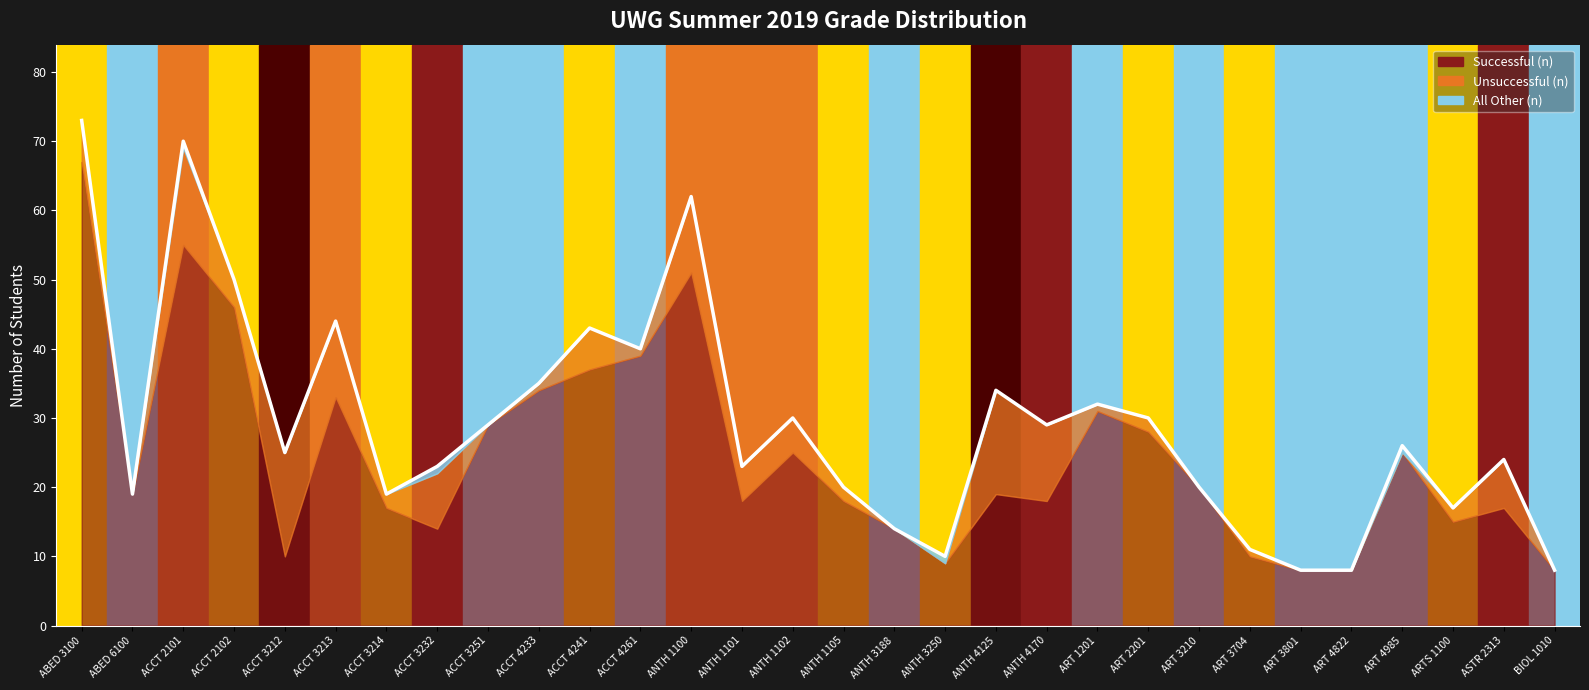

Reading left to right, list all the values displayed in this chart.

Successful (n): ABED 3100=67	ABED 6100=19	ACCT 2101=55	ACCT 2102=46	ACCT 3212=10	ACCT 3213=33	ACCT 3214=17	ACCT 3232=14	ACCT 3251=29	ACCT 4233=34	ACCT 4241=37	ACCT 4261=39	ANTH 1100=51	ANTH 1101=18	ANTH 1102=25	ANTH 1105=18	ANTH 3188=14	ANTH 3250=9	ANTH 4125=19	ANTH 4170=18	ART 1201=31	ART 2201=28	ART 3210=20	ART 3704=10	ART 3801=8	ART 4822=8	ART 4985=25	ARTS 1100=15	ASTR 2313=17	BIOL 1010=8
Unsuccessful (n): ABED 3100=6	ABED 6100=0	ACCT 2101=14	ACCT 2102=4	ACCT 3212=15	ACCT 3213=11	ACCT 3214=2	ACCT 3232=8	ACCT 3251=0	ACCT 4233=1	ACCT 4241=6	ACCT 4261=1	ANTH 1100=11	ANTH 1101=5	ANTH 1102=5	ANTH 1105=2	ANTH 3188=0	ANTH 3250=0	ANTH 4125=15	ANTH 4170=11	ART 1201=1	ART 2201=2	ART 3210=0	ART 3704=1	ART 3801=0	ART 4822=0	ART 4985=0	ARTS 1100=2	ASTR 2313=7	BIOL 1010=0
All Other (n): ABED 3100=0	ABED 6100=0	ACCT 2101=1	ACCT 2102=0	ACCT 3212=0	ACCT 3213=0	ACCT 3214=0	ACCT 3232=1	ACCT 3251=0	ACCT 4233=0	ACCT 4241=0	ACCT 4261=0	ANTH 1100=0	ANTH 1101=0	ANTH 1102=0	ANTH 1105=0	ANTH 3188=0	ANTH 3250=1	ANTH 4125=0	ANTH 4170=0	ART 1201=0	ART 2201=0	ART 3210=0	ART 3704=0	ART 3801=0	ART 4822=0	ART 4985=1	ARTS 1100=0	ASTR 2313=0	BIOL 1010=0